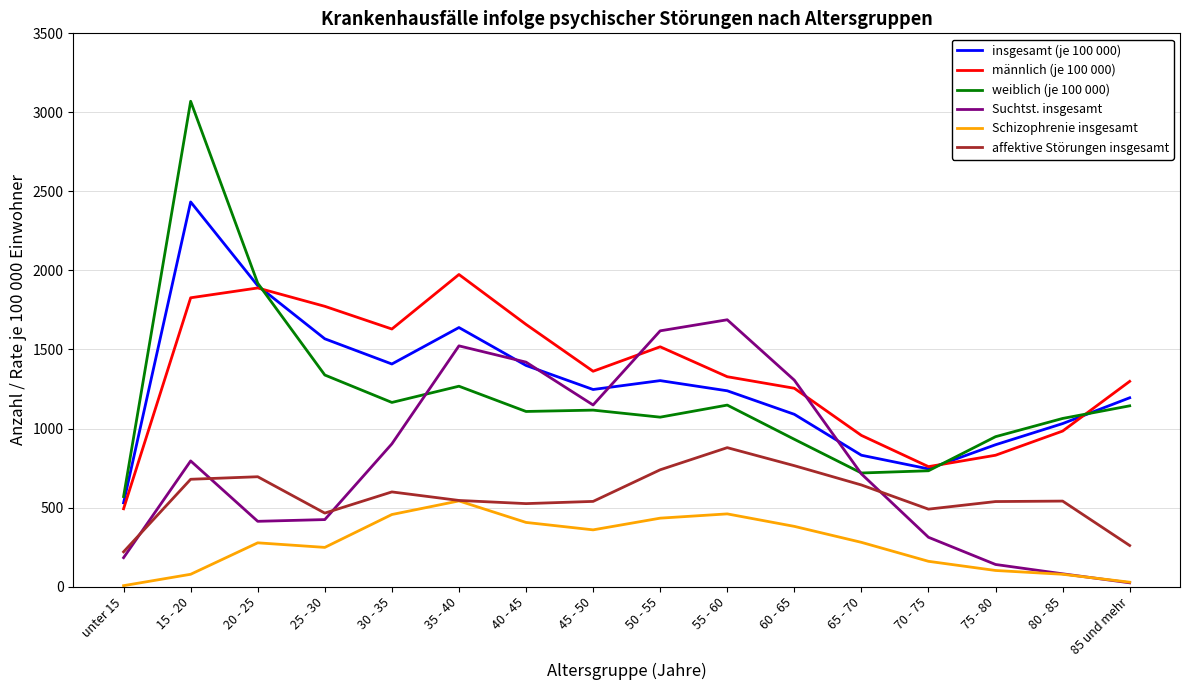

Which category has the highest value in the Schizophrenie insgesamt series?

35 - 40